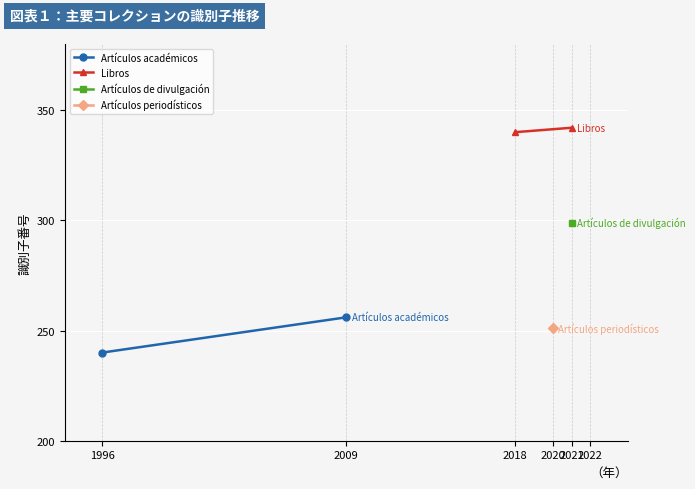

True or false: Libros has a value of 611 at 2009.

False